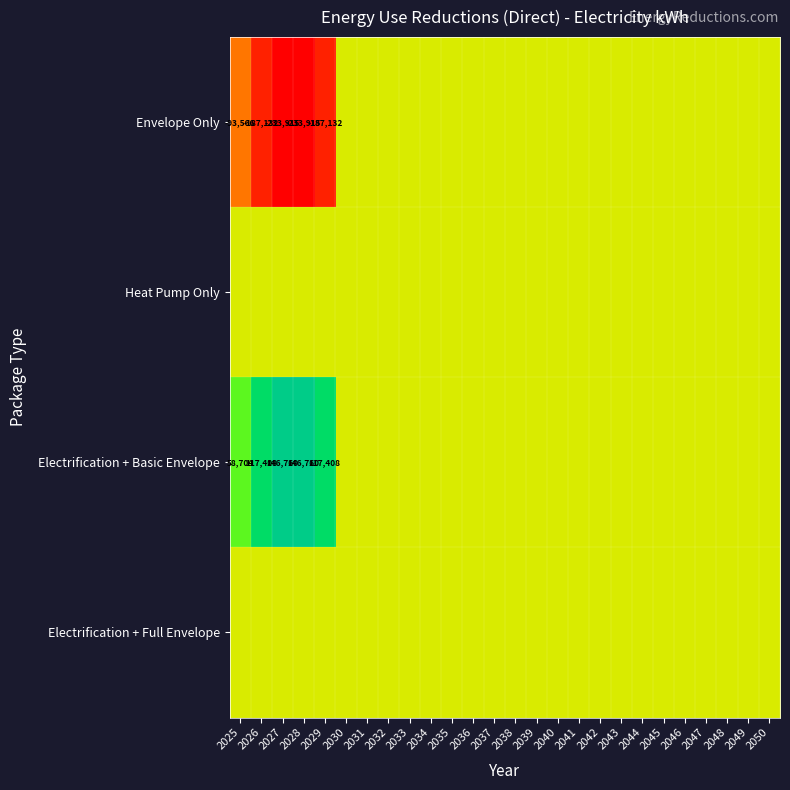

The value of Electrification + Basic Envelope at 2026 is 177483.5. True or false?

False